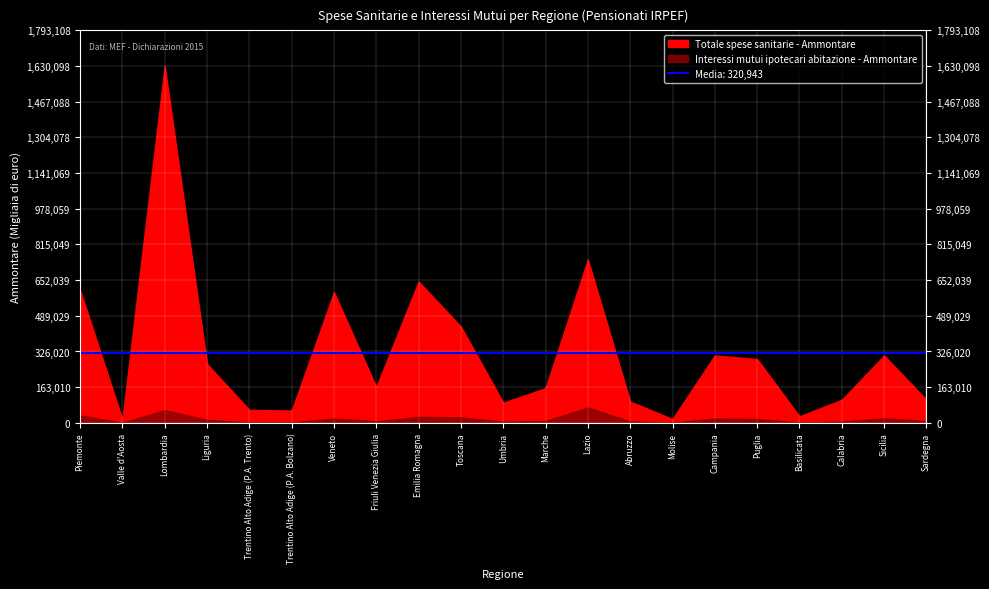

At which label is Totale spese sanitarie - Ammontare closest to 822765?

Lazio